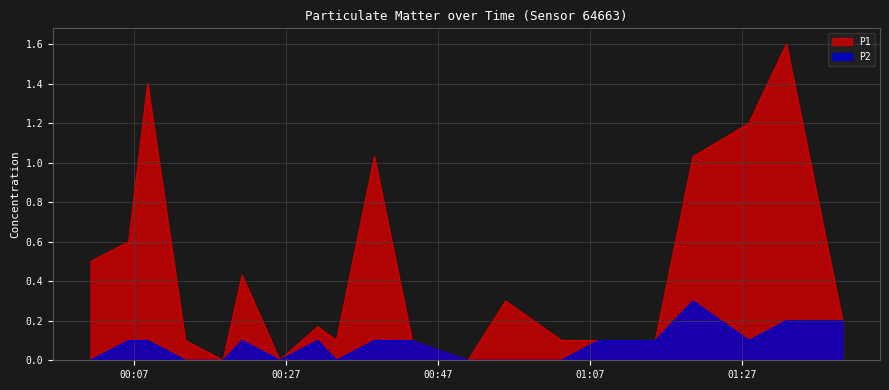

True or false: P1 and P2 cross at least once.

False